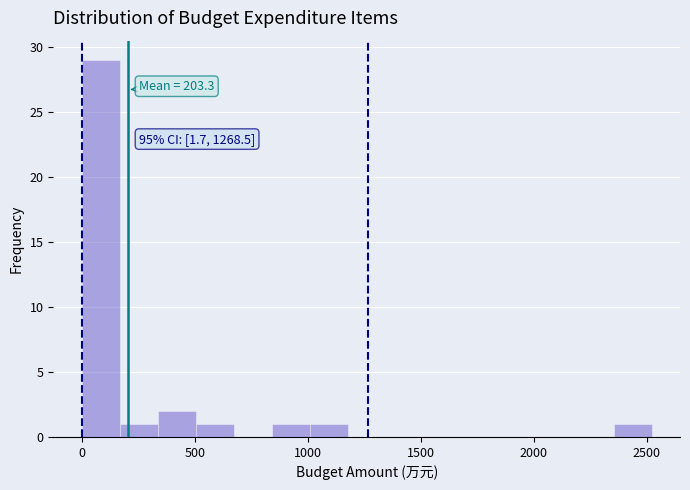

Read against the x-axis, roughly where is the centre of the tallest bar?

100